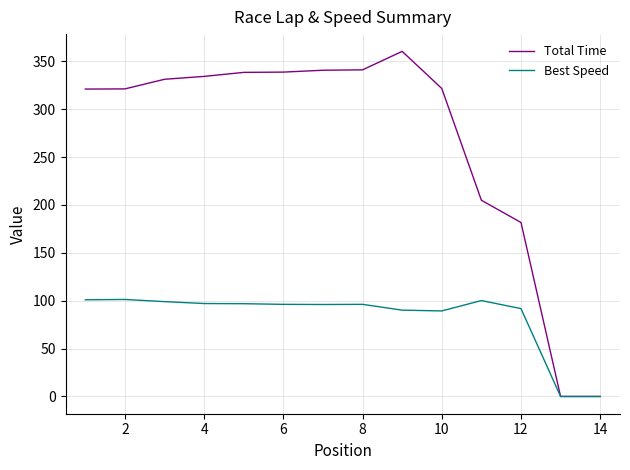

Rank the series by their average value, from lowest to highest.

Best Speed, Total Time